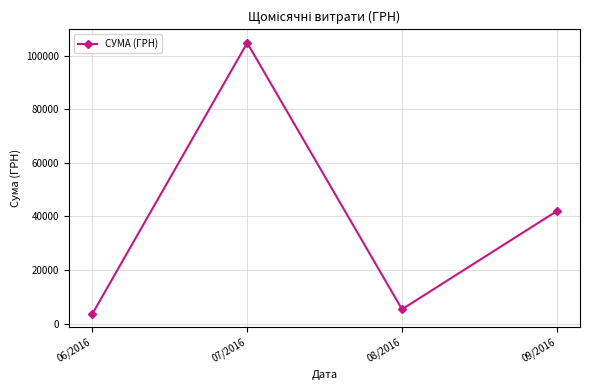

What is the difference between the maximum and minimum values?

101075.3